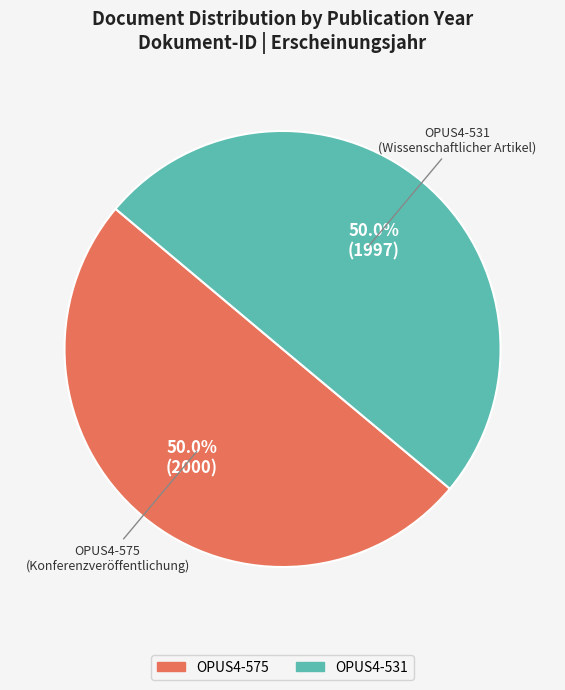

True or false: OPUS4-531 accounts for 63% of the total.

False